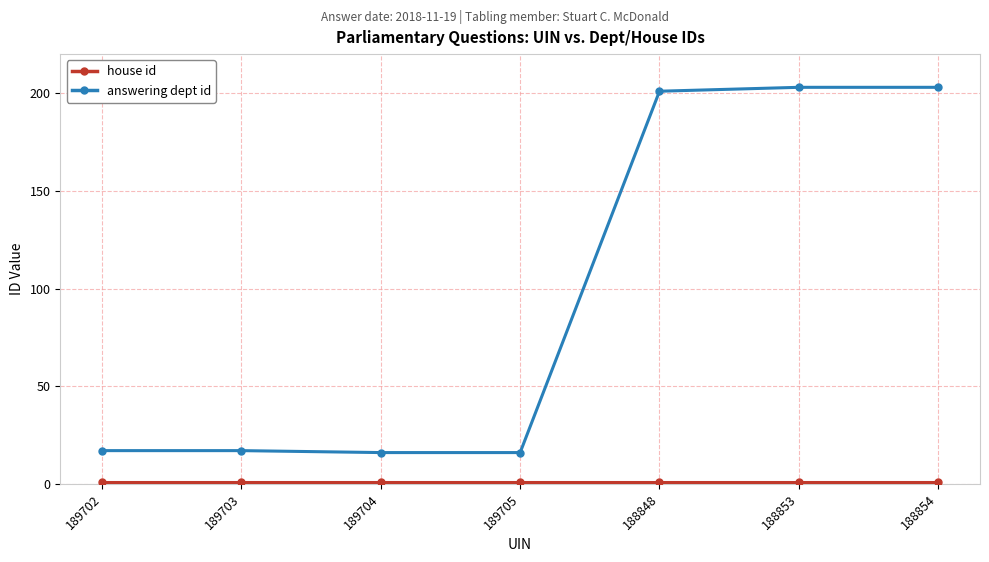

Which series has the largest range (max minus min)?

answering dept id